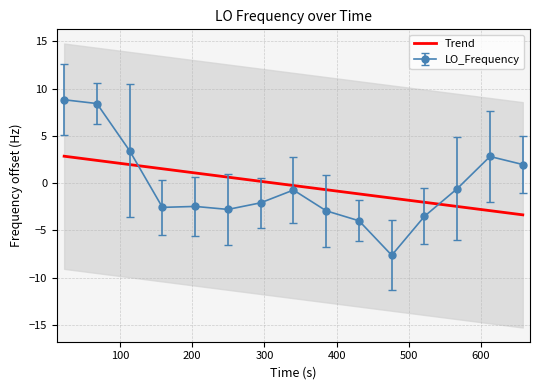

Reading right to left, extract all data points from this chart.

-3.4	-2.9	-2.5	-2.0	-1.6	-1.1	-0.7	-0.3	0.2	0.6	1.1	1.5	2.0	2.4	2.8